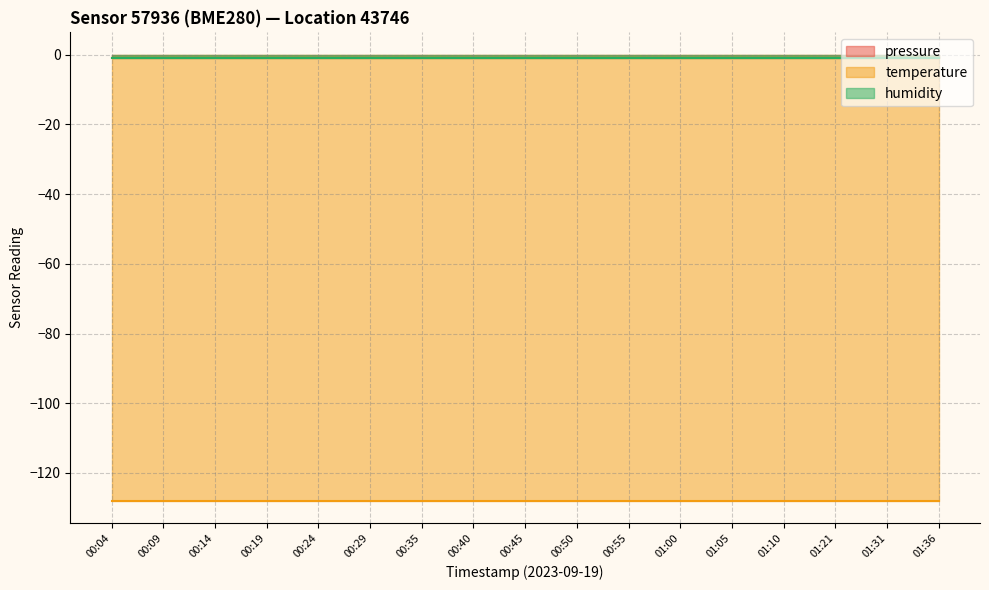

What is the approximate value of humidity at 01:10?

-1